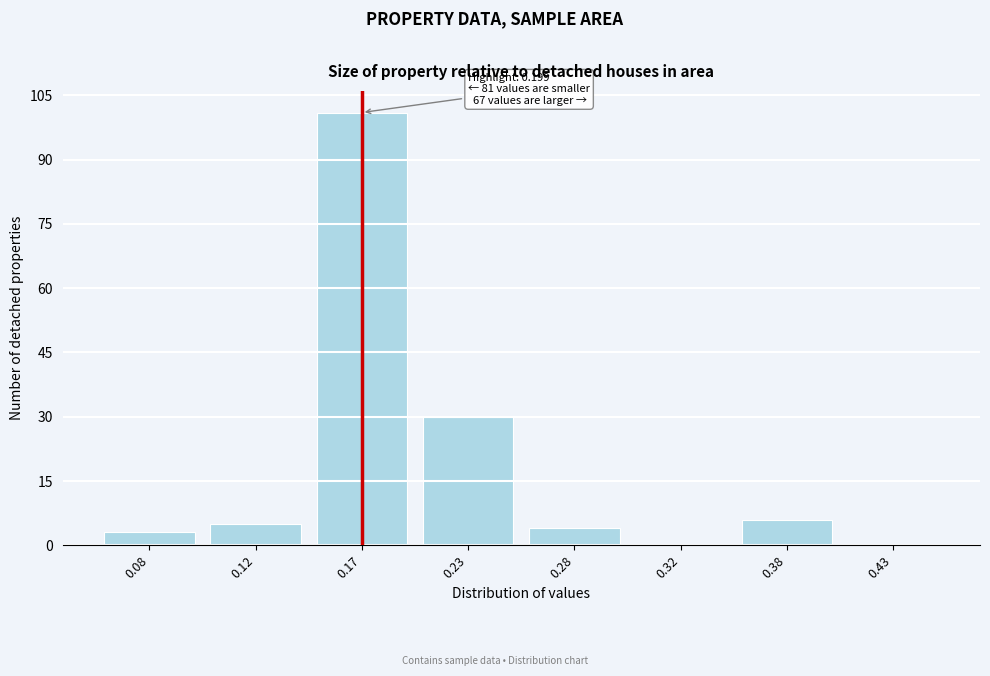

Reading left to right, list all the values displayed in this chart.

0.08=3	0.12=5	0.17=101	0.23=30	0.28=4	0.32=0	0.38=6	0.43=0